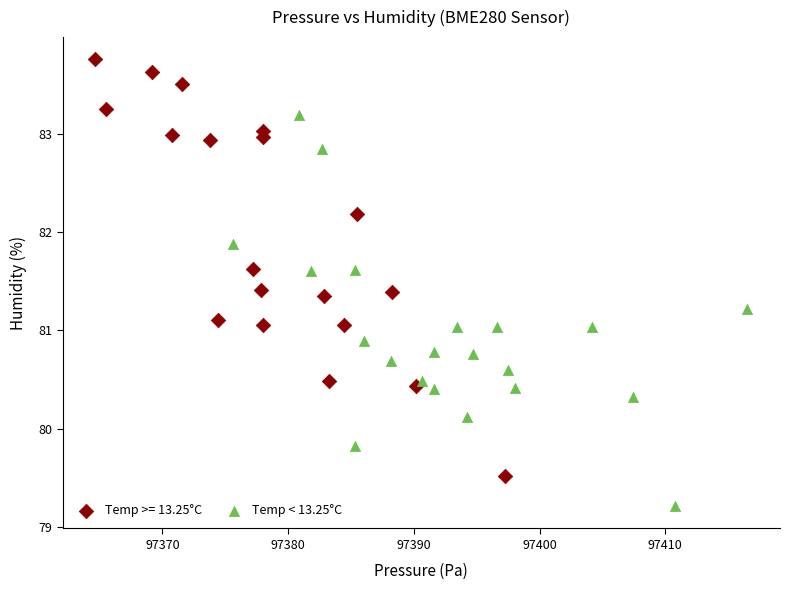

Which series has the widest spread of Y values?

Temp >= 13.25°C